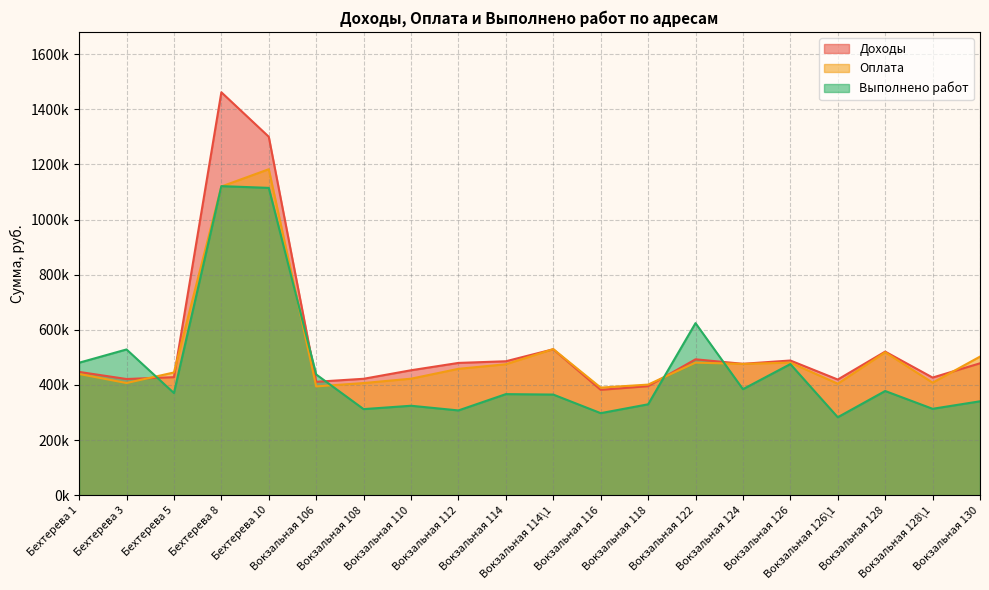

Which series has the largest total across all categories?

Доходы